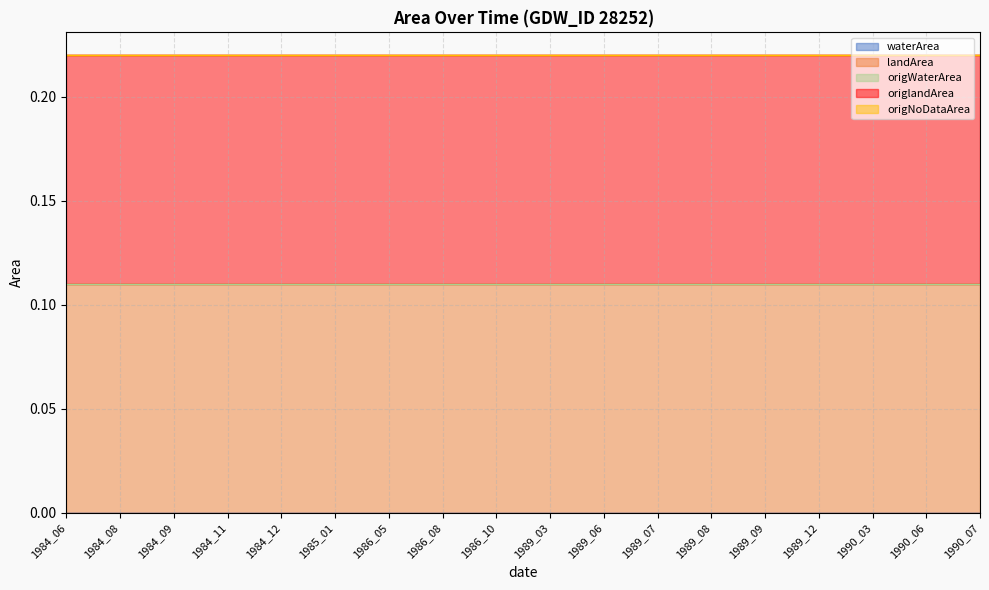

At 1990_06, list the series in order from smallest to largest.

waterArea, origWaterArea, origNoDataArea, landArea, origlandArea